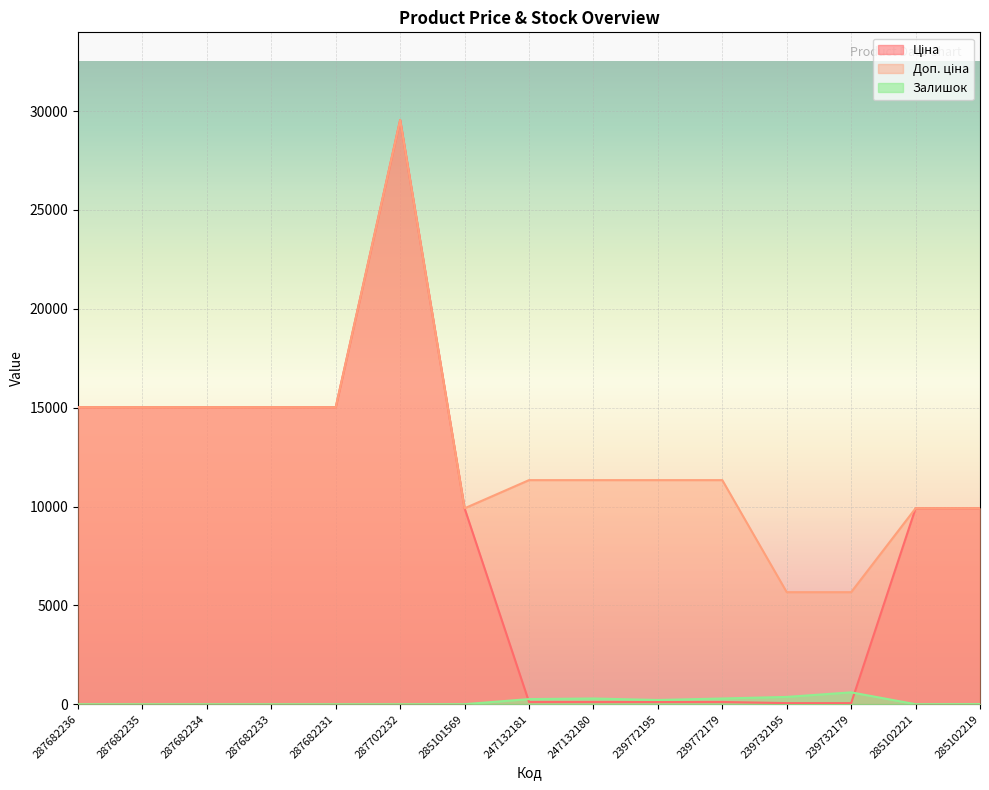

How many lines are shown in the chart?

3